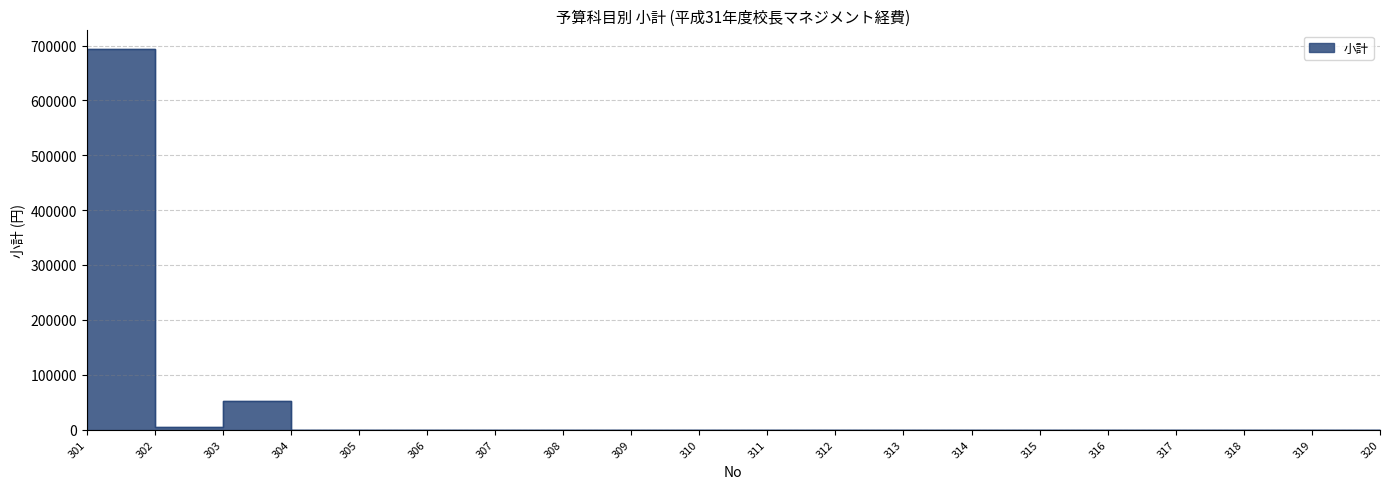

Which has a higher value, 320 or 301?

301